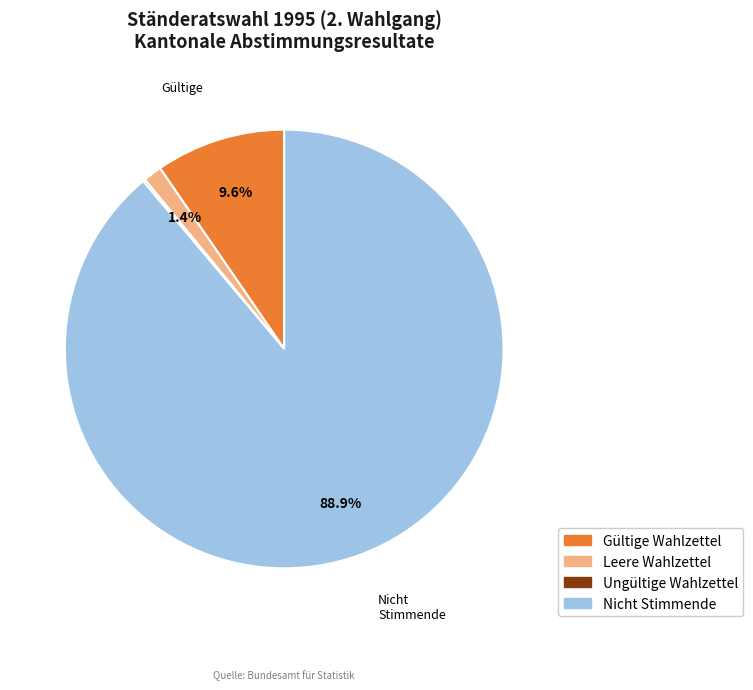

Is there a majority slice in this chart?

Yes